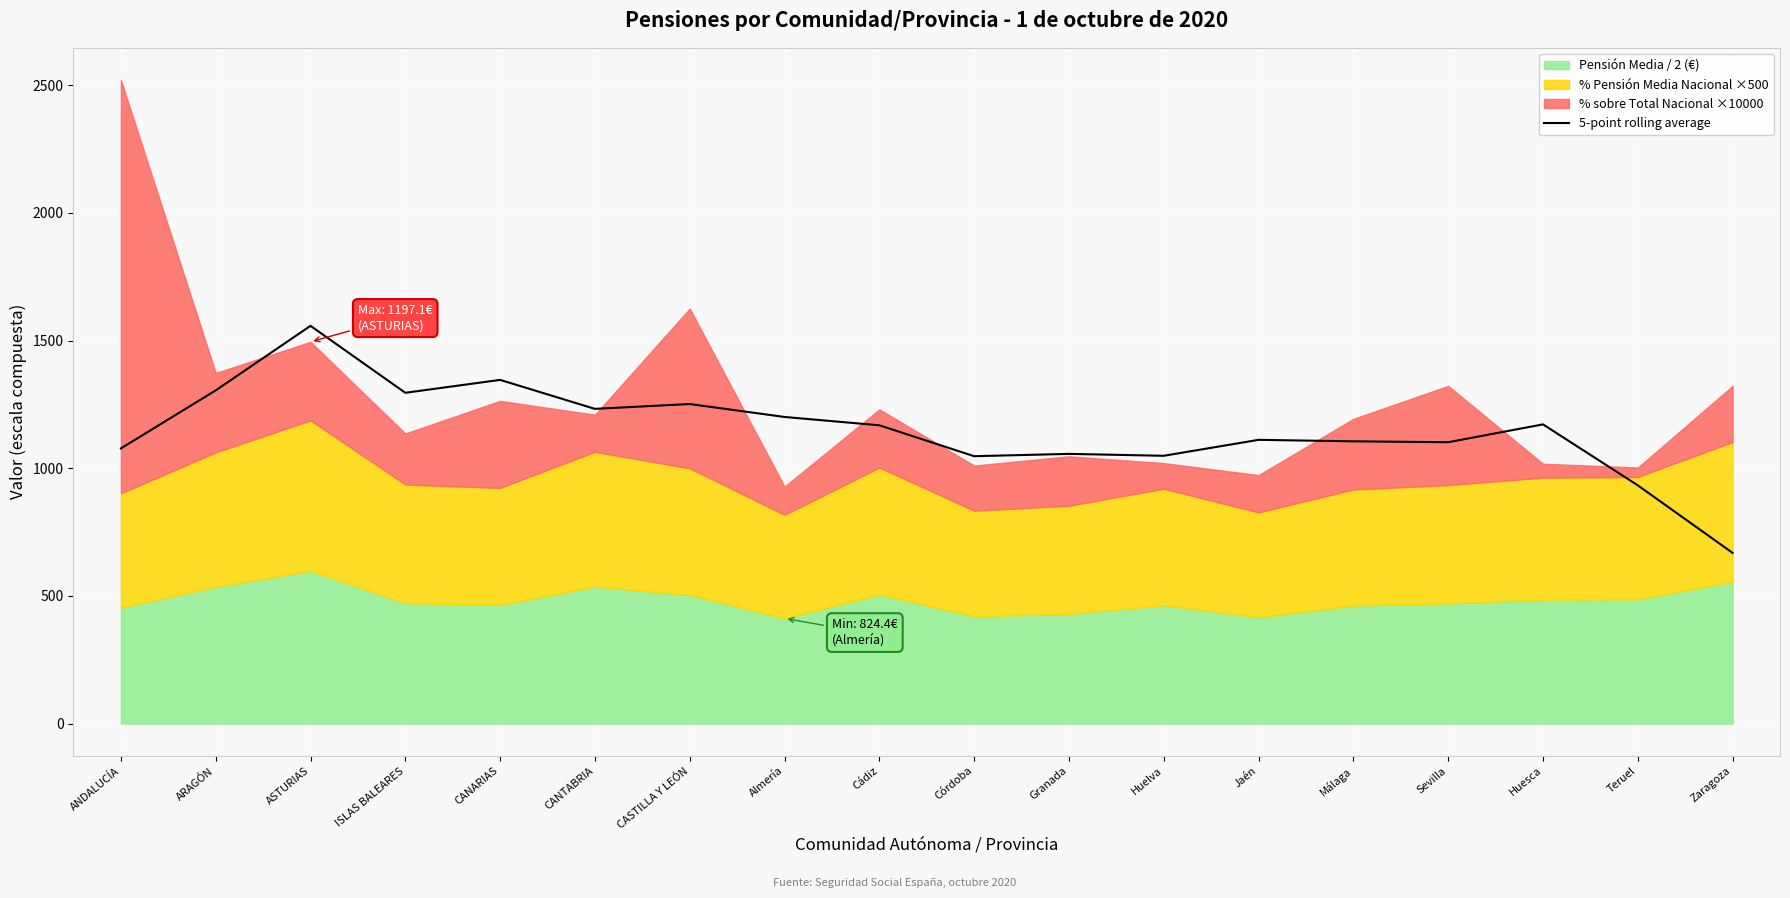

Rank the categories by value from lowest to highest.

Zaragoza, Teruel, Córdoba, Huelva, Granada, ANDALUCÍA, Sevilla, Málaga, Jaén, Cádiz, Huesca, Almería, CANTABRIA, CASTILLA Y LEÓN, ISLAS BALEARES, ARAGÓN, CANARIAS, ASTURIAS